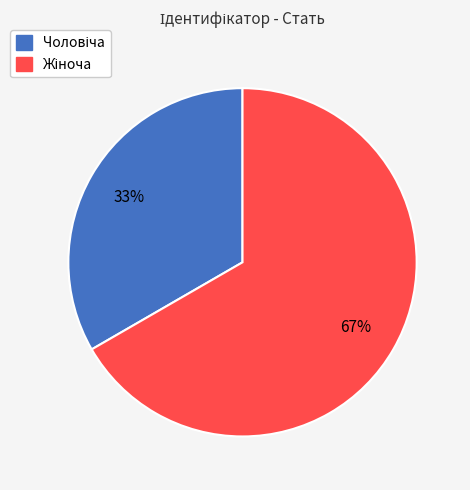

Does any single category account for the majority?

Yes